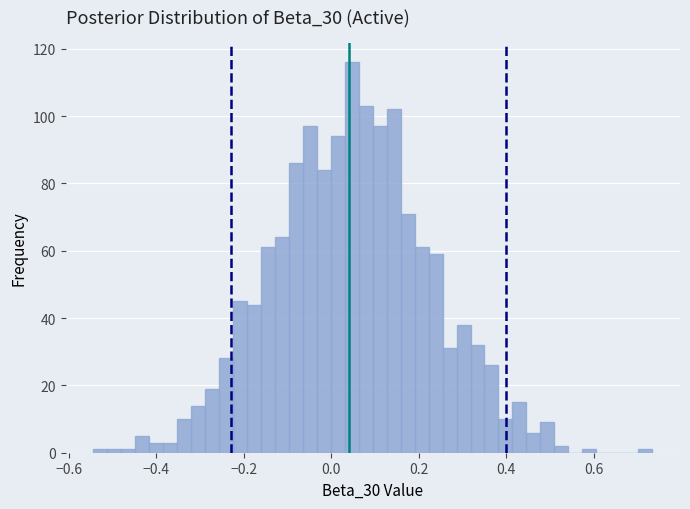

Around what value on the x-axis is the tallest bar? Give the approximate position of its centre, as read against the axis.

0.04